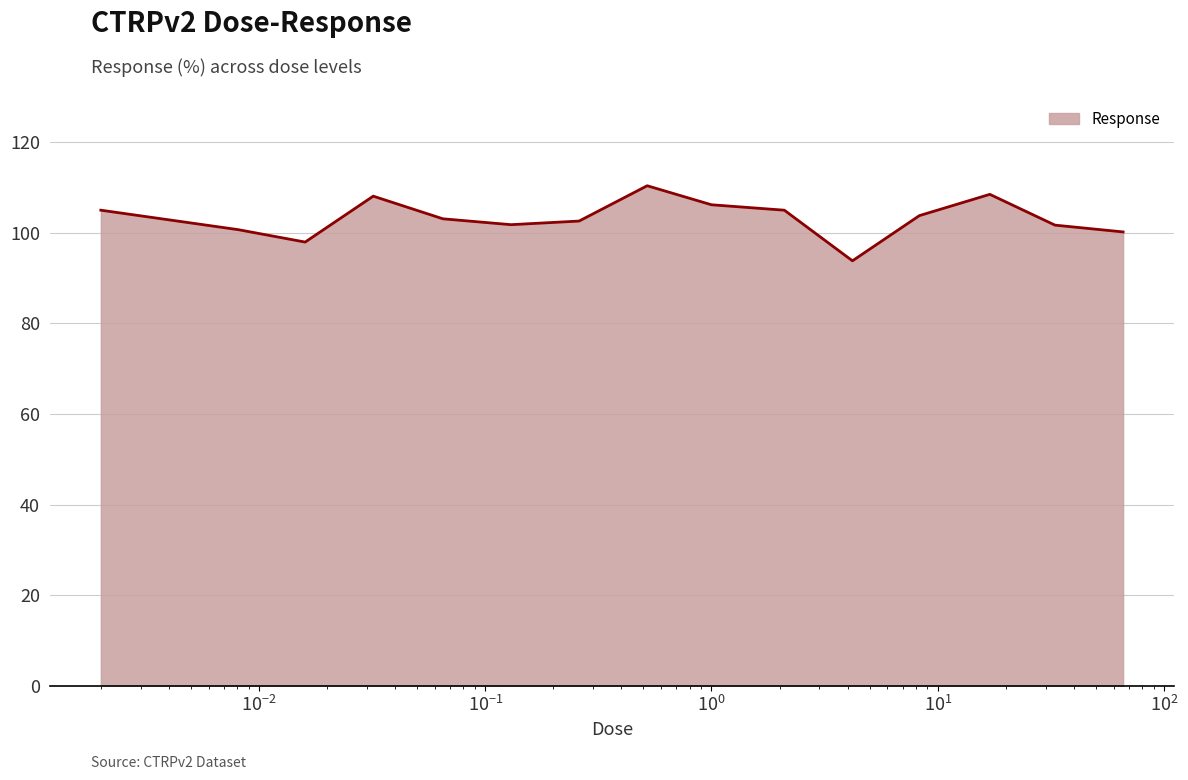

Does the chart display data point markers on the line(s)?

No